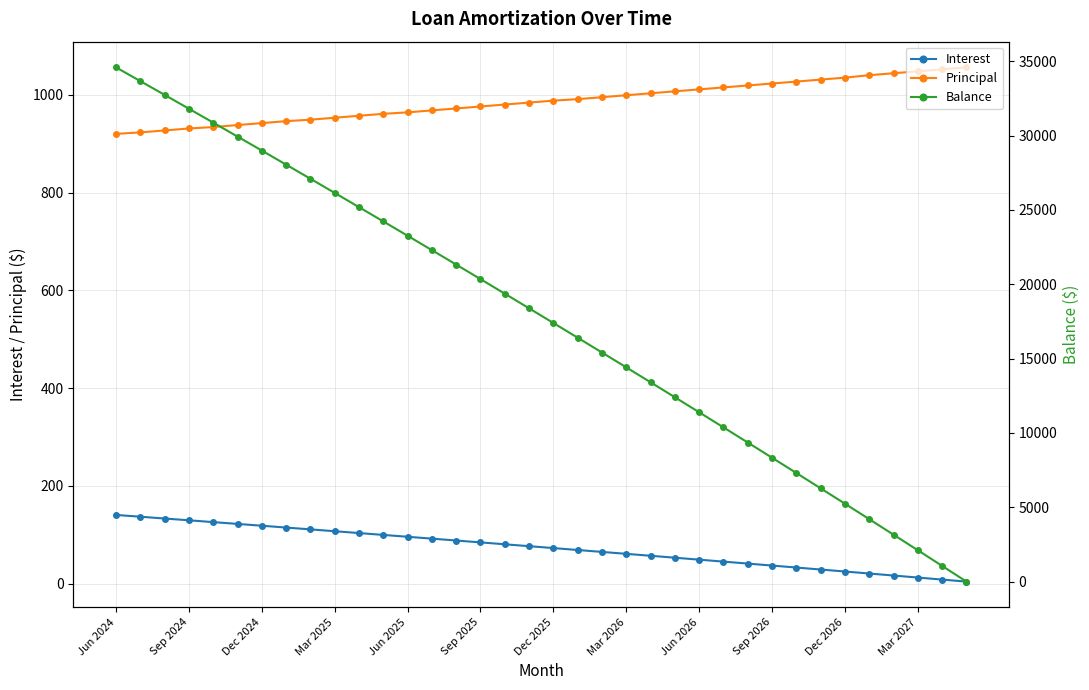

At how many categories does at least one series exceed 379?

36